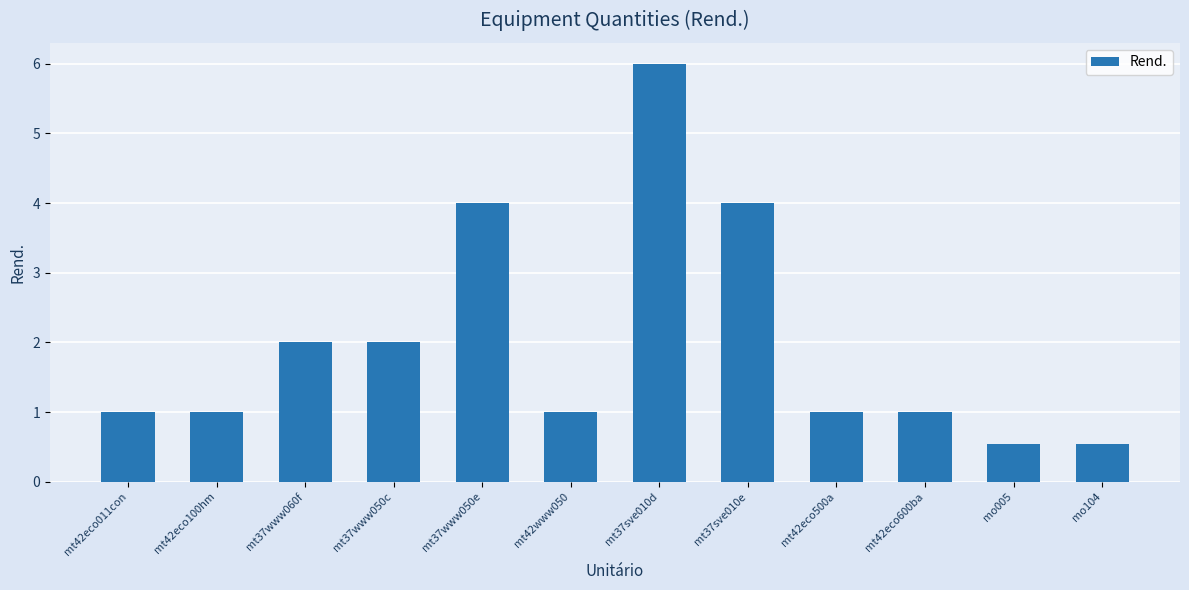

What is the smallest value displayed?

0.5